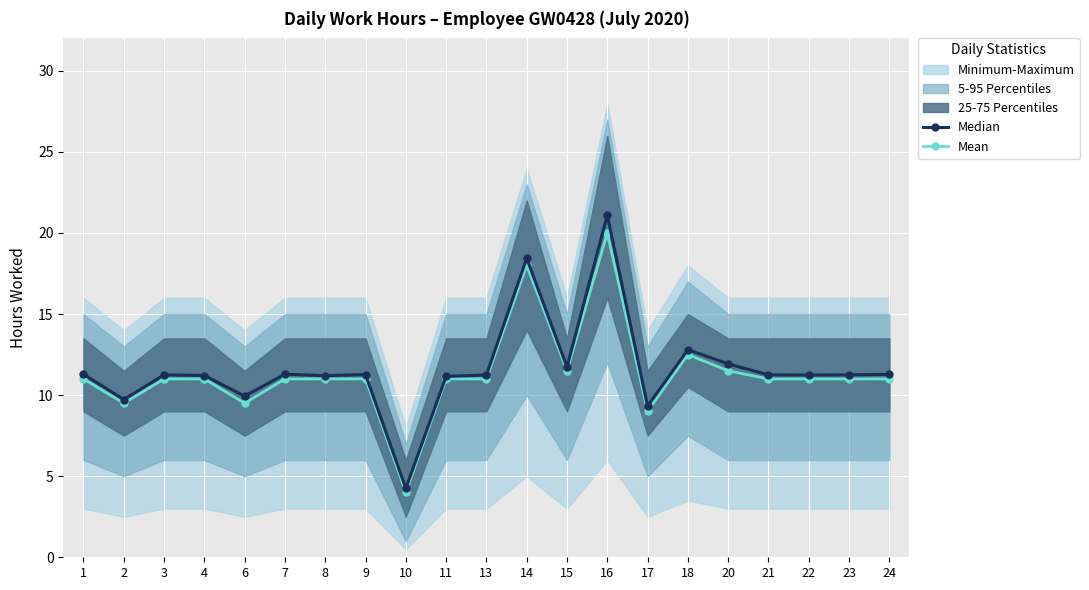

Reading left to right, extract all data points from this chart.

Median: 11.3	9.7	11.2	11.2	9.9	11.3	11.2	11.3	4.2	11.2	11.2	18.4	11.7	21.1	9.3	12.8	11.9	11.2	11.2	11.2	11.3
Mean: 11.0	9.5	11.0	11.0	9.5	11.0	11.0	11.0	4.0	11.0	11.0	18.0	11.5	20.0	9.0	12.5	11.5	11.0	11.0	11.0	11.0